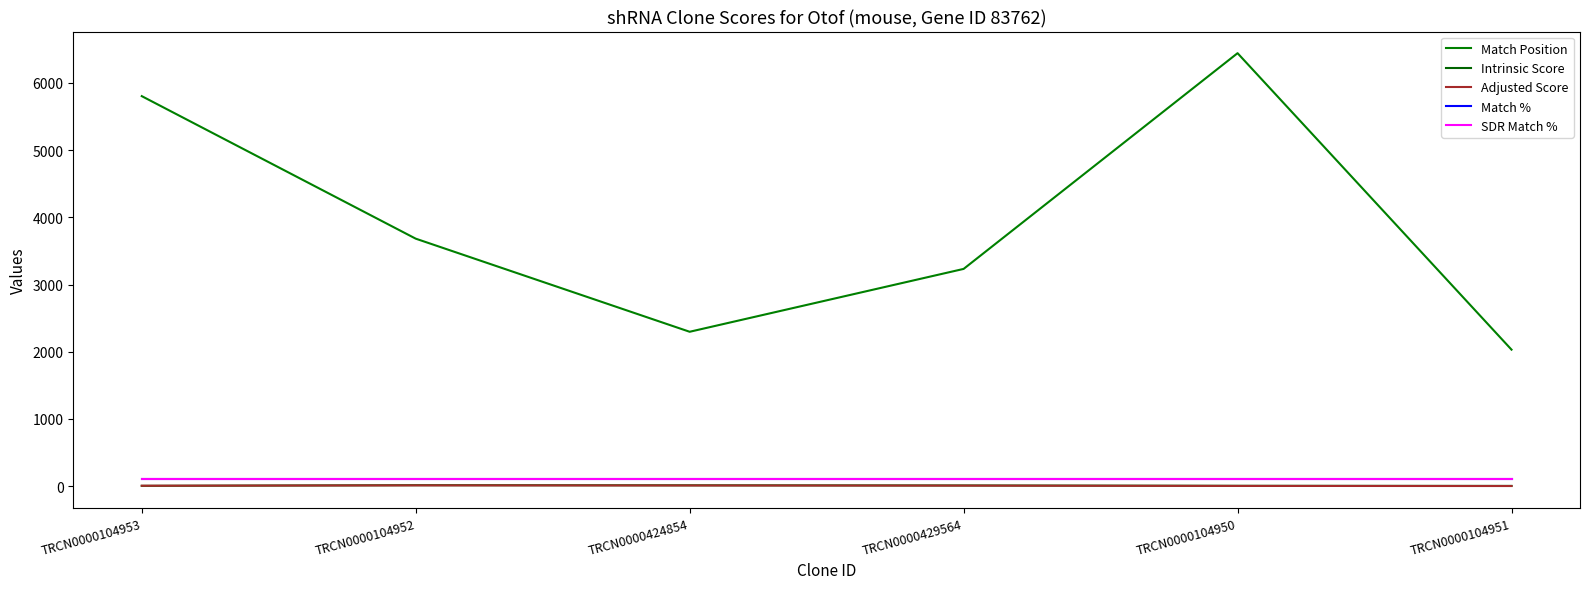

True or false: Adjusted Score and Match % intersect in this chart.

False